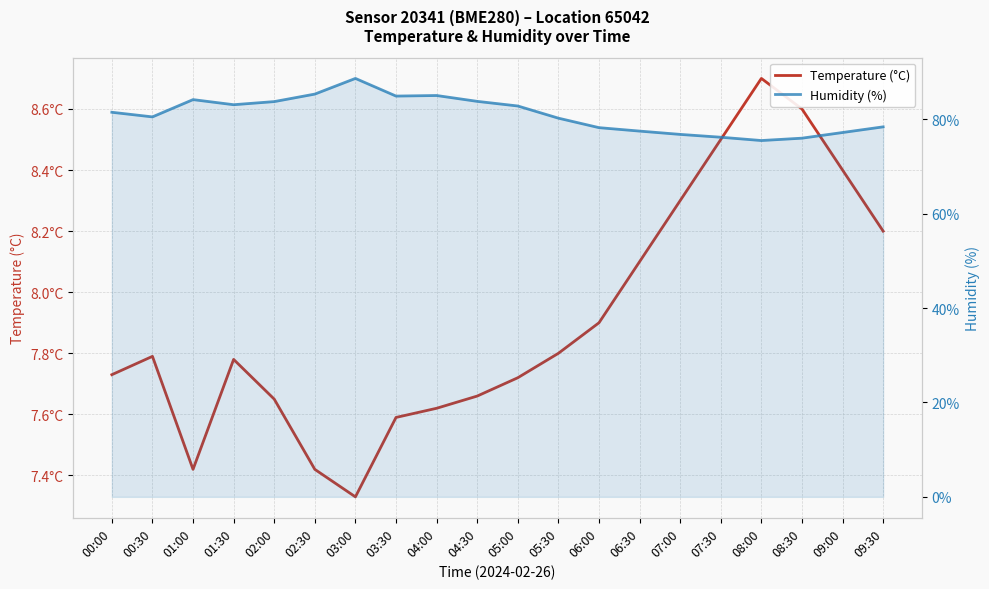

The Temperature (°C) series shows 1.7 at 07:30. True or false?

False